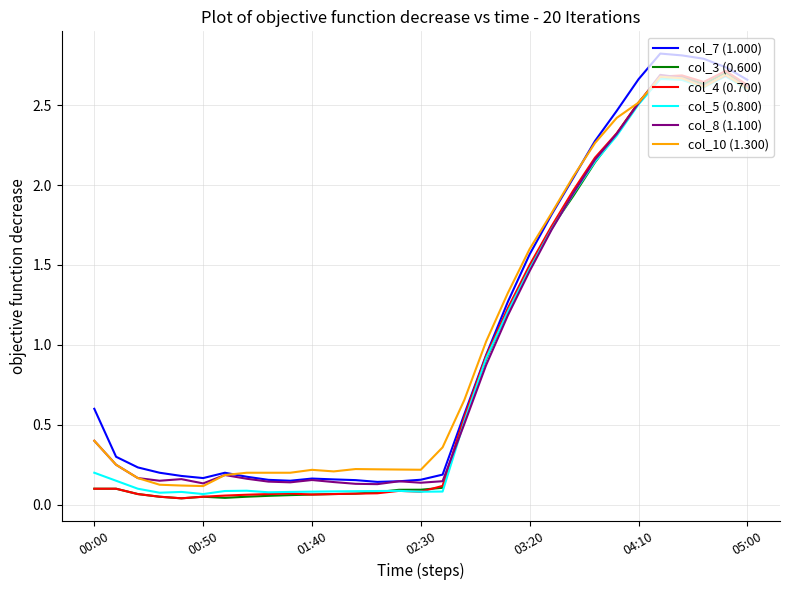

After their last crossing, which series has the higher values: col_5 (0.800) or col_3 (0.600)?

col_3 (0.600)